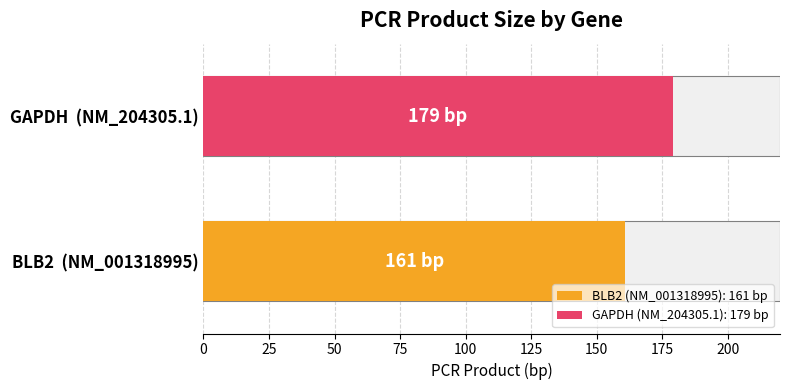

True or false: the data shows 37 at NM_001318995.

False